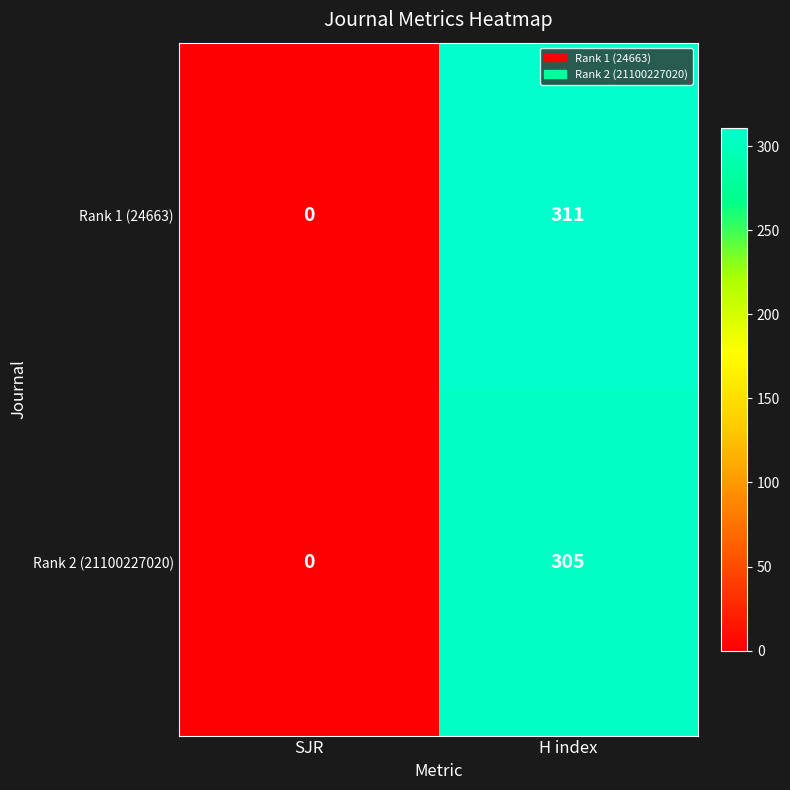

Where is Rank 2 (21100227020) nearest to the value 152?

SJR